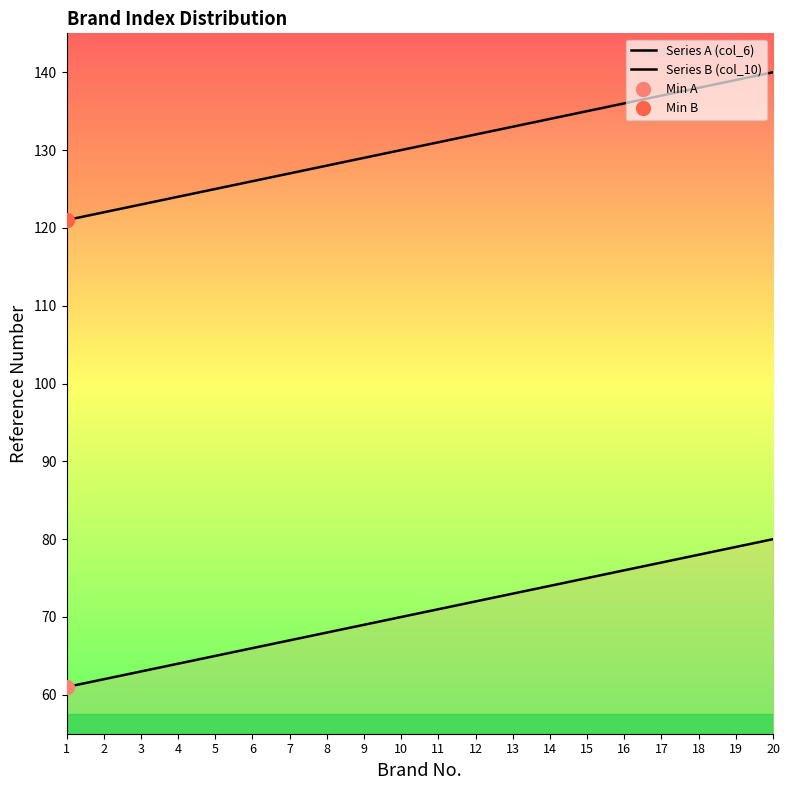

Which series has the largest total across all categories?

Series B (col_10)